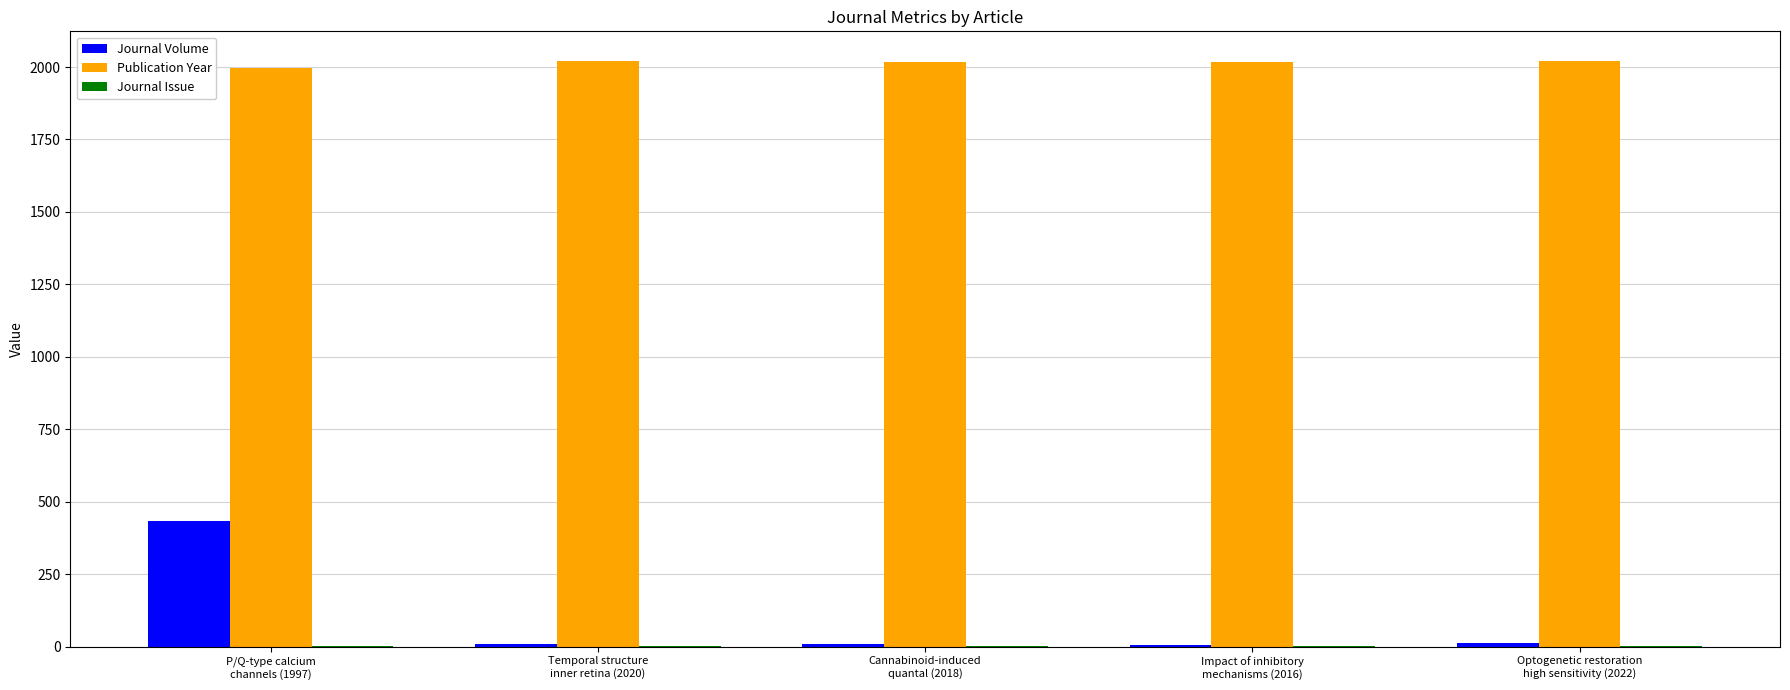

What is the total value across all series at Impact of inhibitory
mechanisms (2016)?

2023